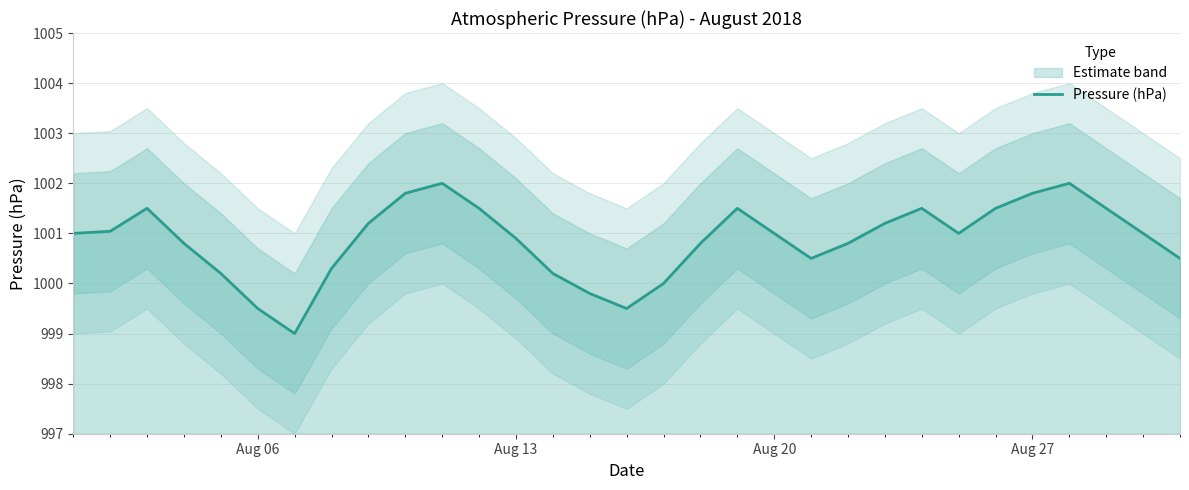

Does the chart have visible grid lines?

Yes